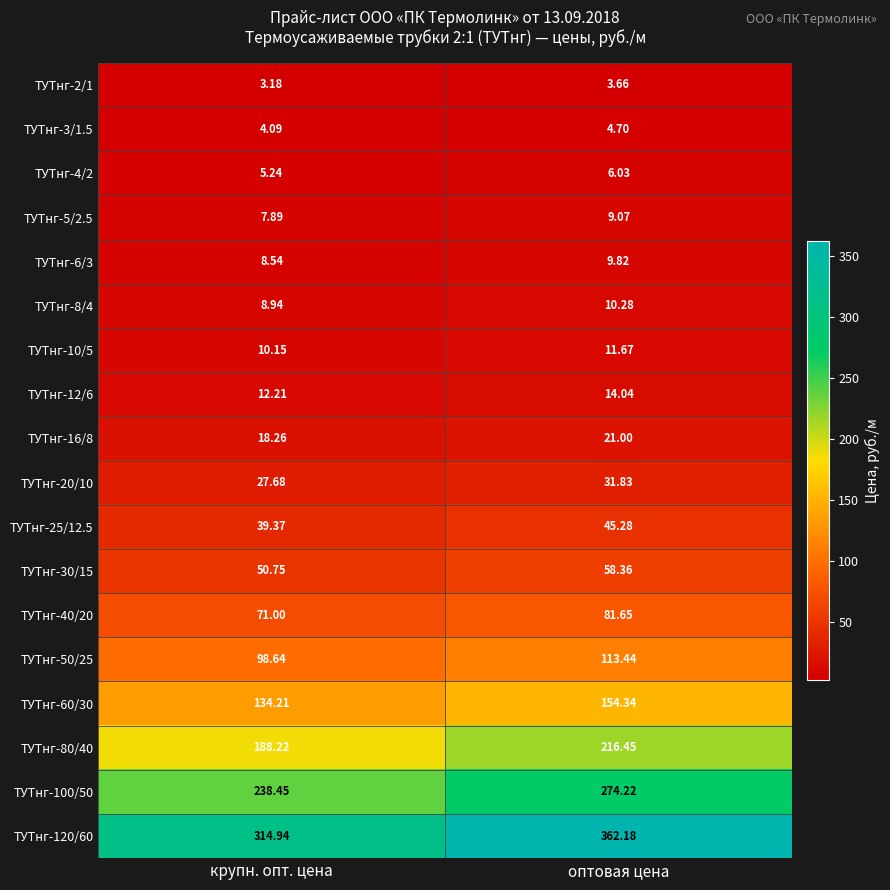

At which label does ТУТнг-100/50 reach its minimum?

крупн. опт. цена